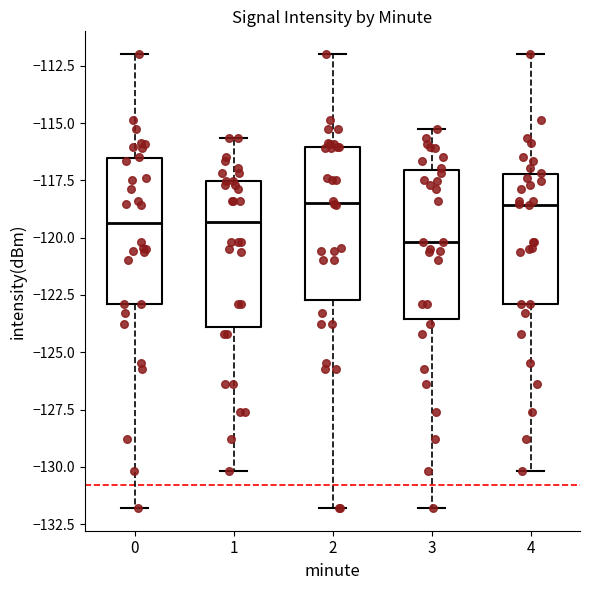

Reading left to right, transcribe this box plot: for each box, give where its median line is, the range the box spans, and where its two whiskers end, as read against the y-axis. The values are not printed on the chart, so give them approximately, as read against the axis.

0: median -119.5, box -123.0 to -116.5, whiskers -132.0 to -112.0
1: median -119.5, box -124.0 to -117.5, whiskers -130.0 to -115.5
2: median -118.5, box -122.5 to -116.0, whiskers -132.0 to -112.0
3: median -120.0, box -123.5 to -117.0, whiskers -132.0 to -115.5
4: median -118.5, box -123.0 to -117.0, whiskers -130.0 to -112.0